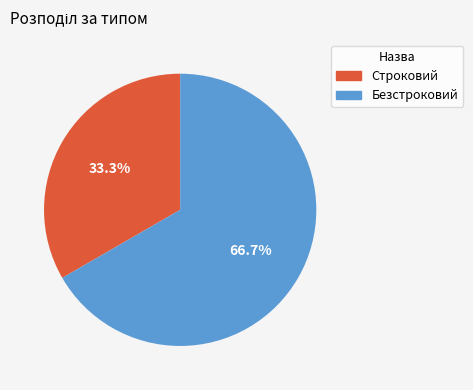

To the nearest percent, what is the average slice percentage?

50%